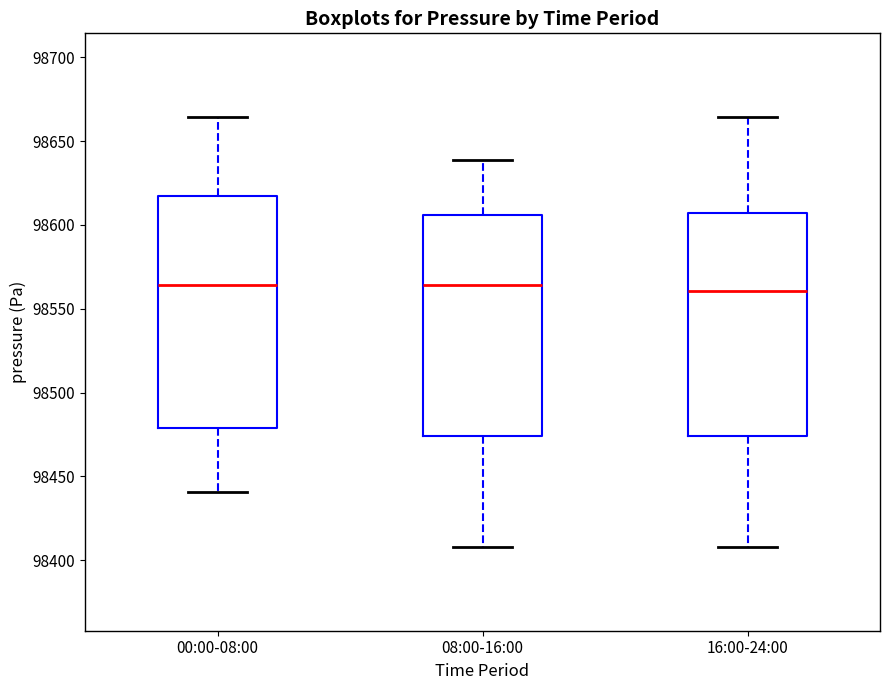

Where does the upper whisker of the box for 00:00-08:00 end on the y-axis? The values are not printed on the chart, so give them approximately, as read against the axis.

98665